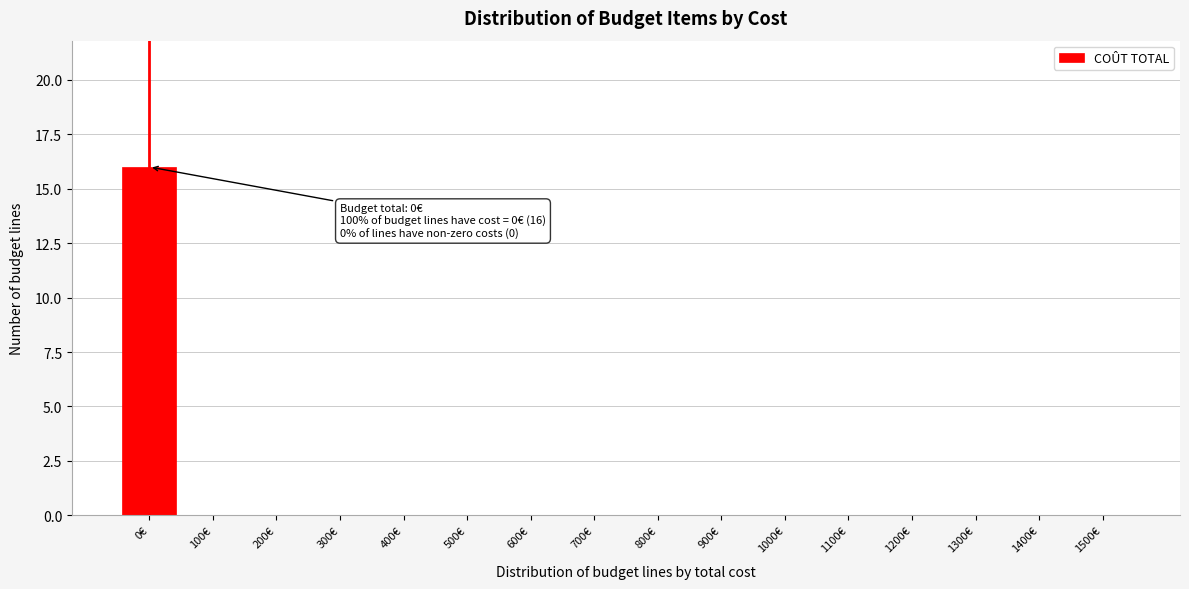

Reading left to right, transcribe all the data shown in this chart.

0€=16	100€=0	200€=0	300€=0	400€=0	500€=0	600€=0	700€=0	800€=0	900€=0	1000€=0	1100€=0	1200€=0	1300€=0	1400€=0	1500€=0